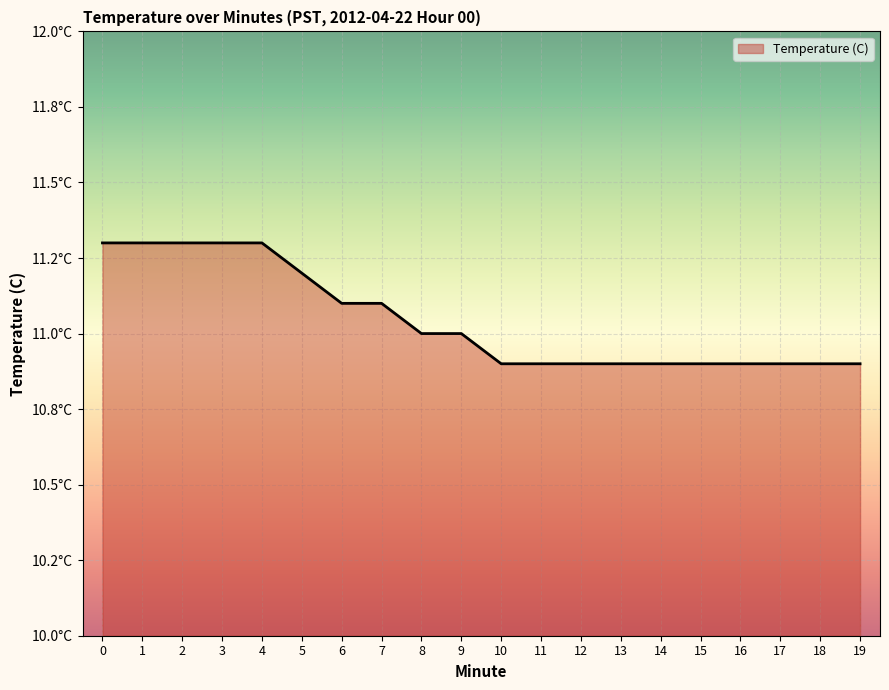

What is the value of the 5th point from the left?

11.3